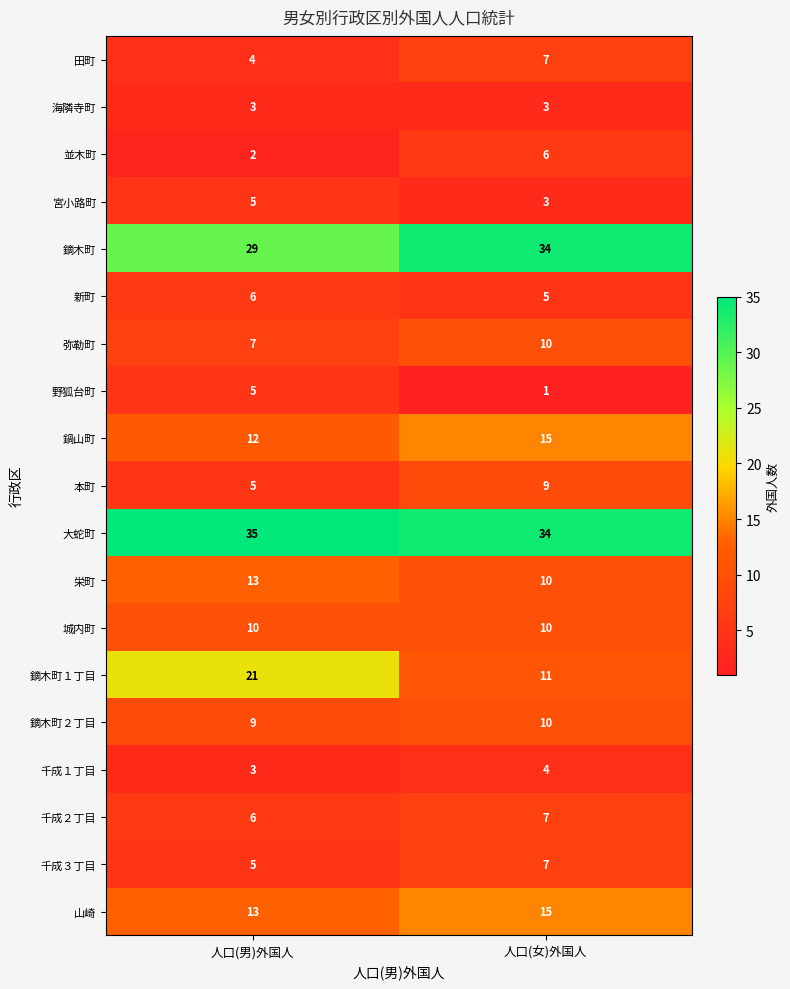

At which label is 千成２丁目 closest to 6?

人口(男)外国人